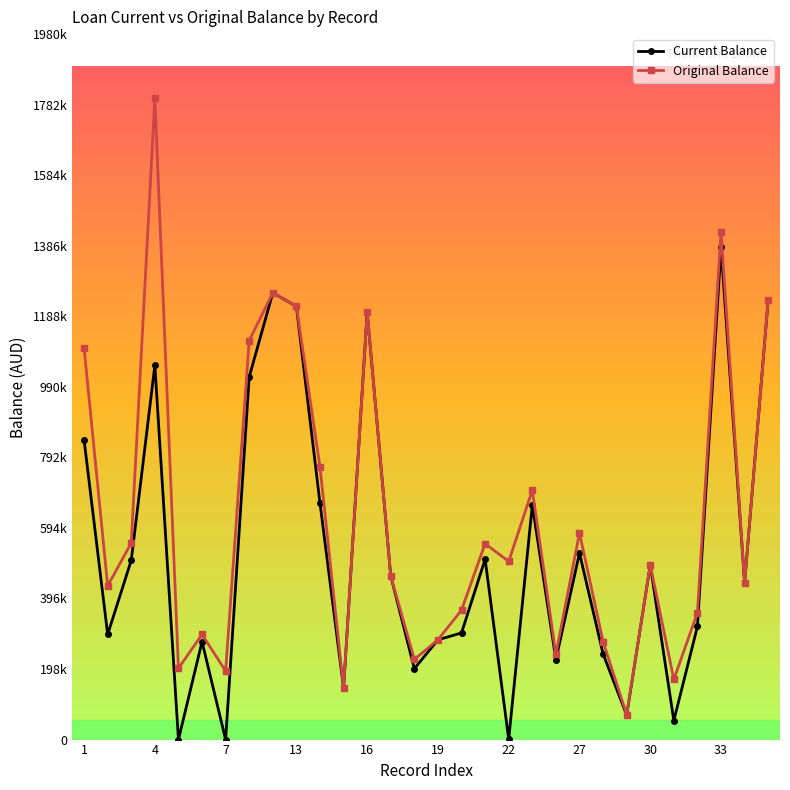

Is this an area chart (filled region under the line)?

No